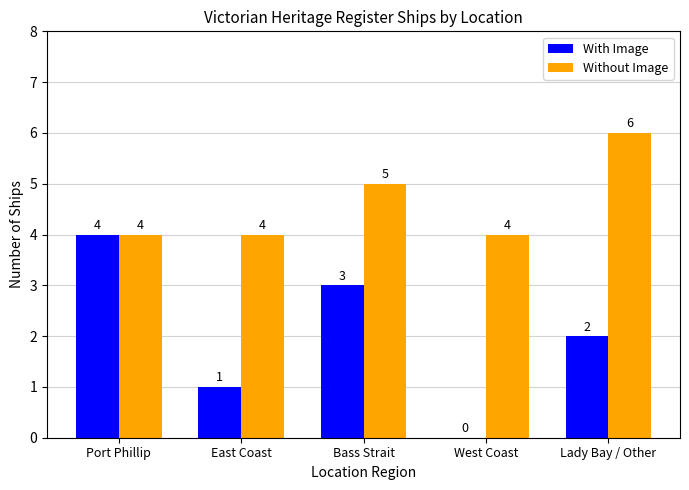

Reading right to left, list all the values displayed in this chart.

With Image: Lady Bay / Other=2	West Coast=0	Bass Strait=3	East Coast=1	Port Phillip=4
Without Image: Lady Bay / Other=6	West Coast=4	Bass Strait=5	East Coast=4	Port Phillip=4